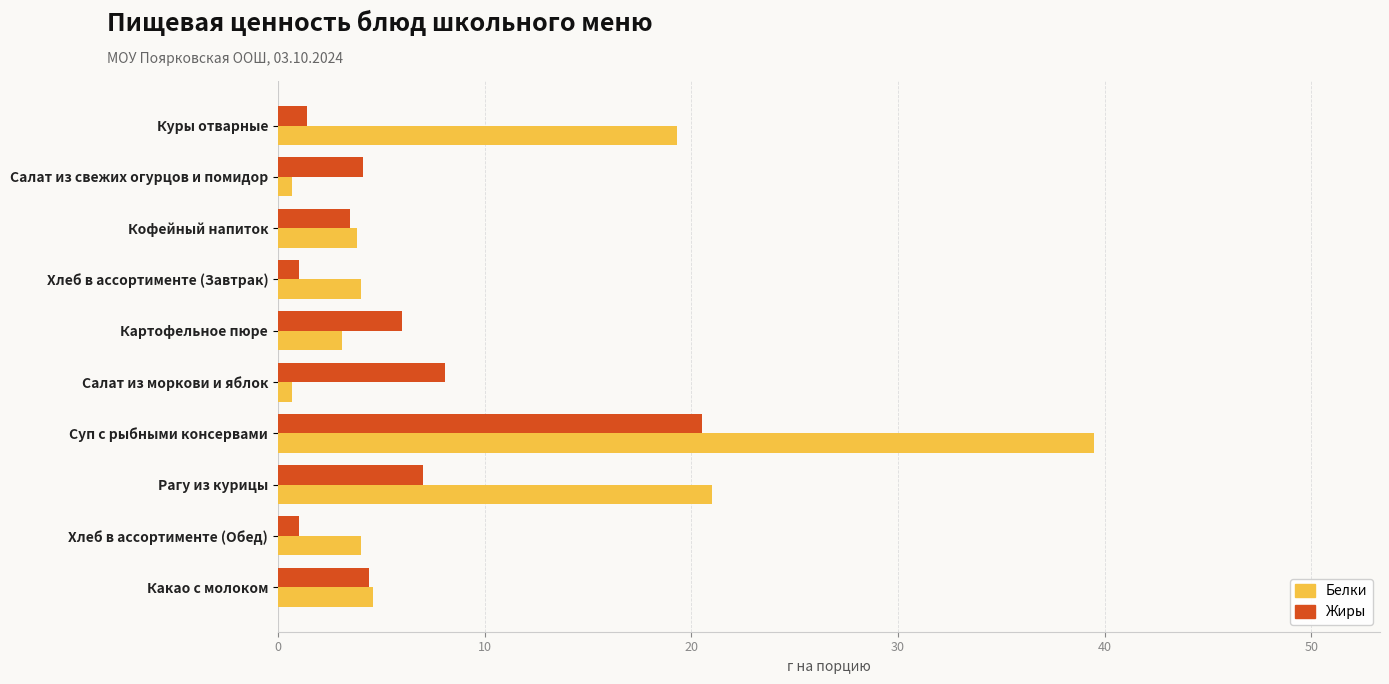

The Жиры series shows 2.1 at Салат из свежих огурцов и помидор. True or false?

False